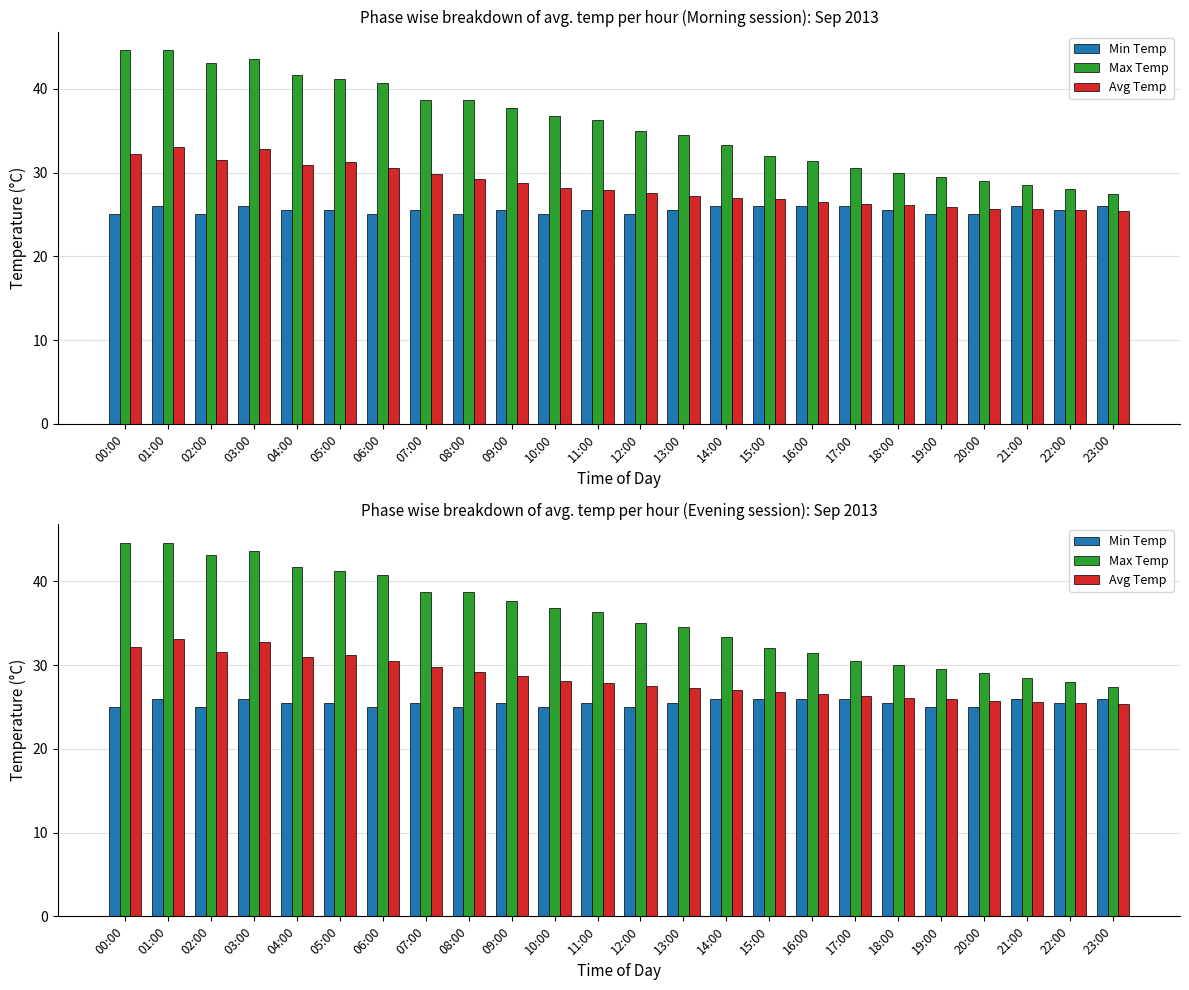

The Max Temp series shows 32.0 at 15:00. True or false?

True